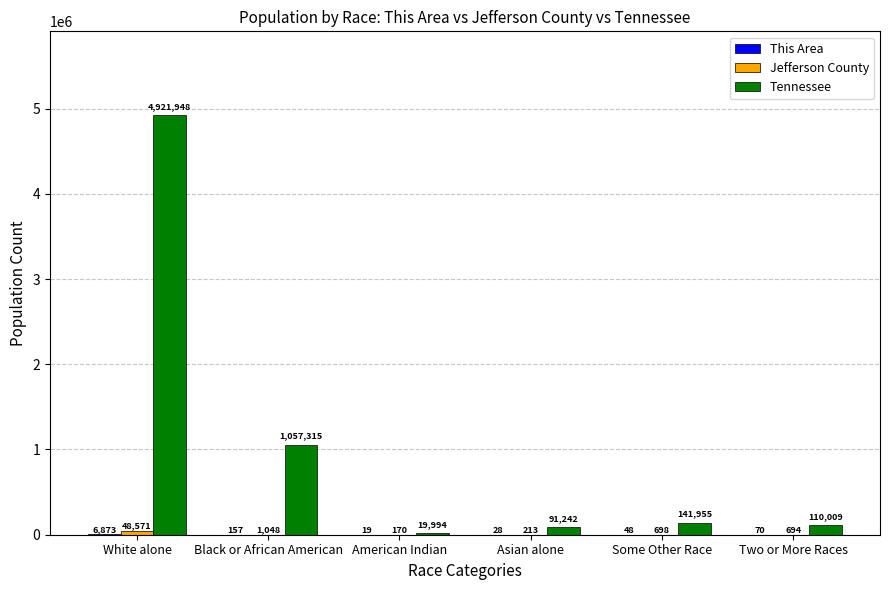

Count the number of categories in the chart.

6